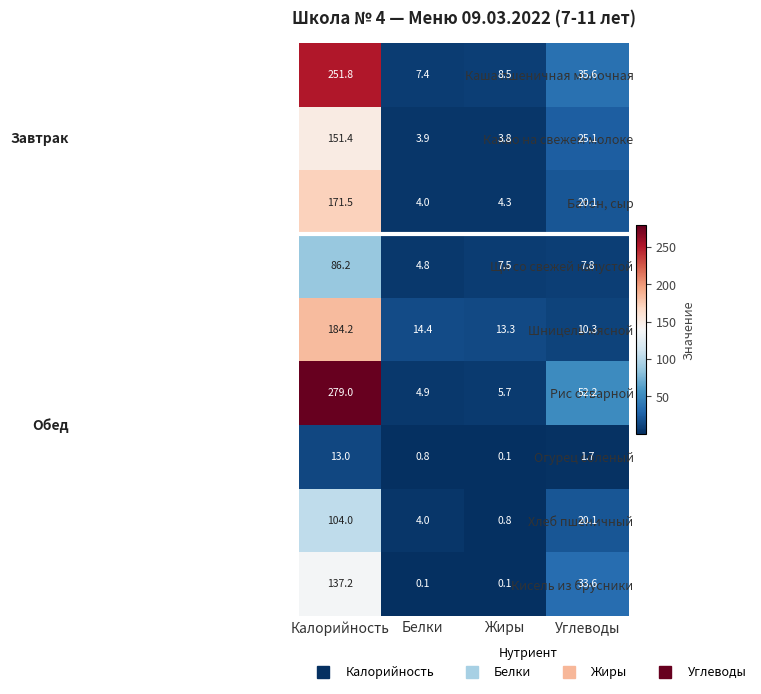

What is the sum of all Батон, сыр values?

199.9